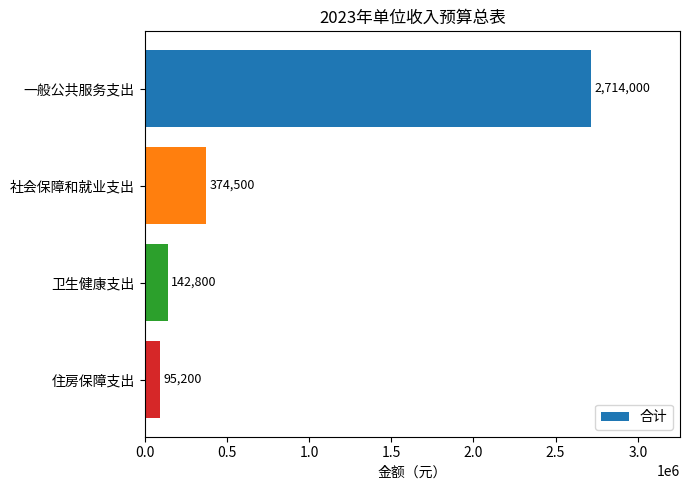

What is the greatest value displayed?

2714000